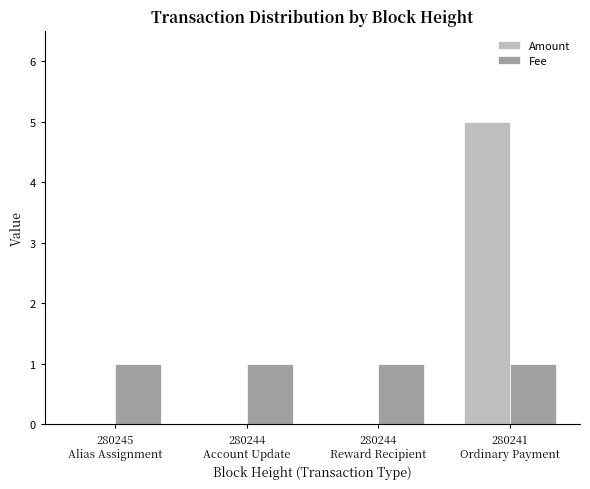

What is the sum of all Amount values?

5